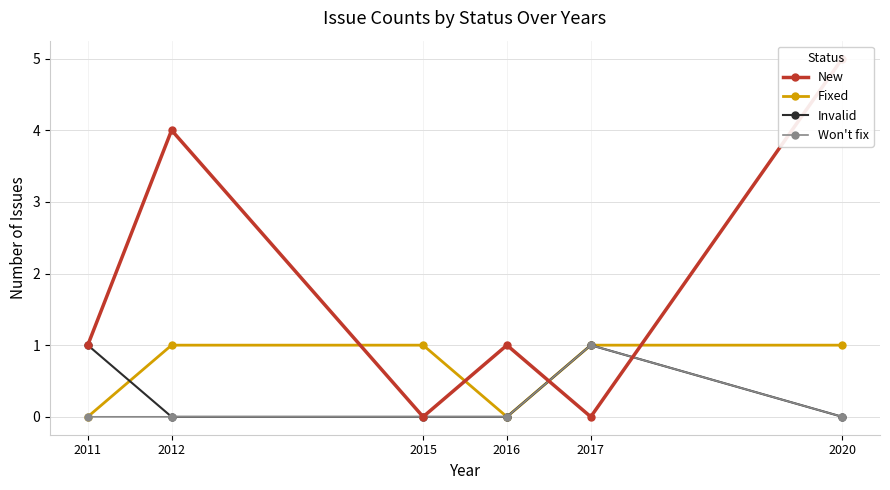

At which label does New first exceed 1?

2012